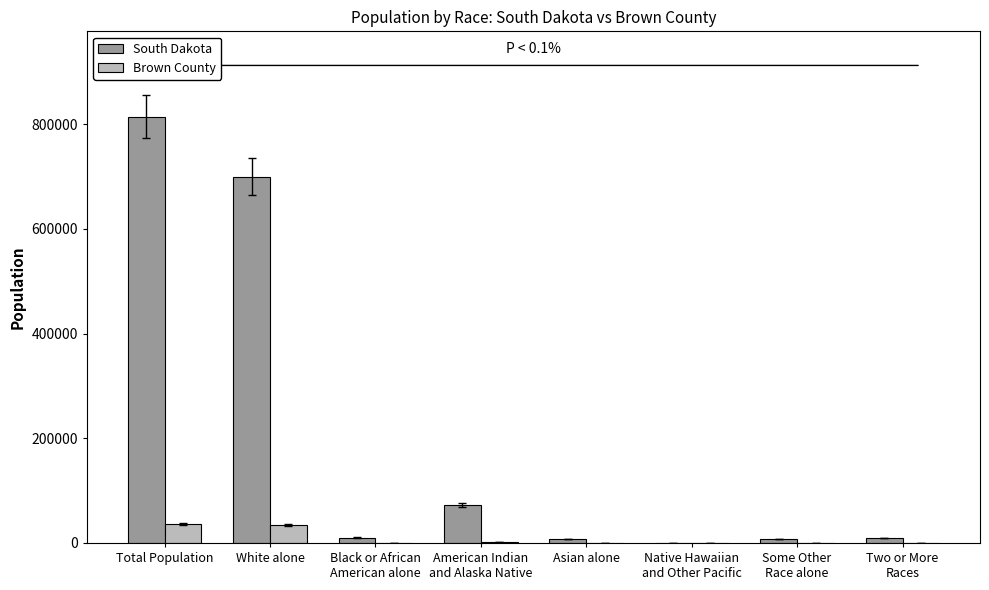

At which category is the sum across all series the highest?

Total Population